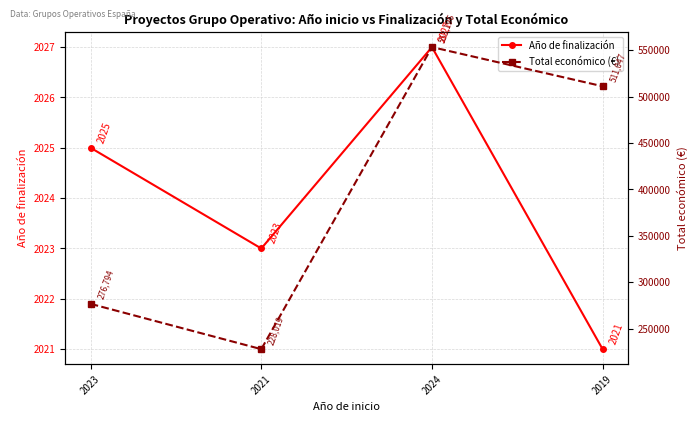

List the series in order of their peak value, highest first.

Total económico (€), Año de finalización